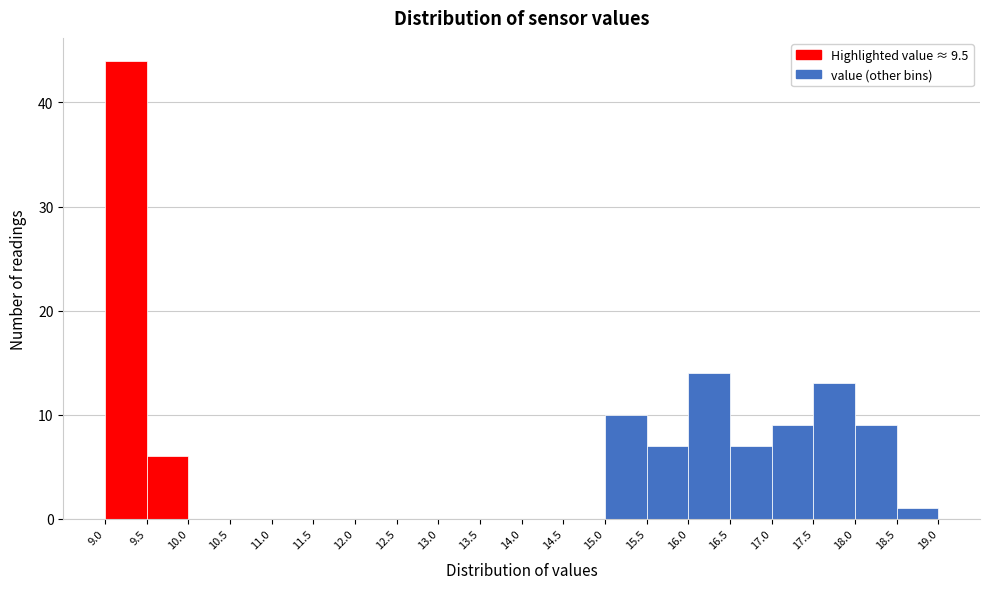

Reading left to right, list every bar in this chart as the range it spans on the x-axis followed by its height. The values are not printed on the chart, so give them approximately, as read against the axis.

9.0 to 9.5: 44
9.5 to 10.0: 6
10.0 to 10.5: 0
10.5 to 11.0: 0
11.0 to 11.5: 0
11.5 to 12.0: 0
12.0 to 12.5: 0
12.5 to 13.0: 0
13.0 to 13.5: 0
13.5 to 14.0: 0
14.0 to 14.5: 0
14.5 to 15.0: 0
15.0 to 15.5: 10
15.5 to 16.0: 7
16.0 to 16.5: 14
16.5 to 17.0: 7
17.0 to 17.5: 9
17.5 to 18.0: 13
18.0 to 18.5: 9
18.5 to 19.0: 1